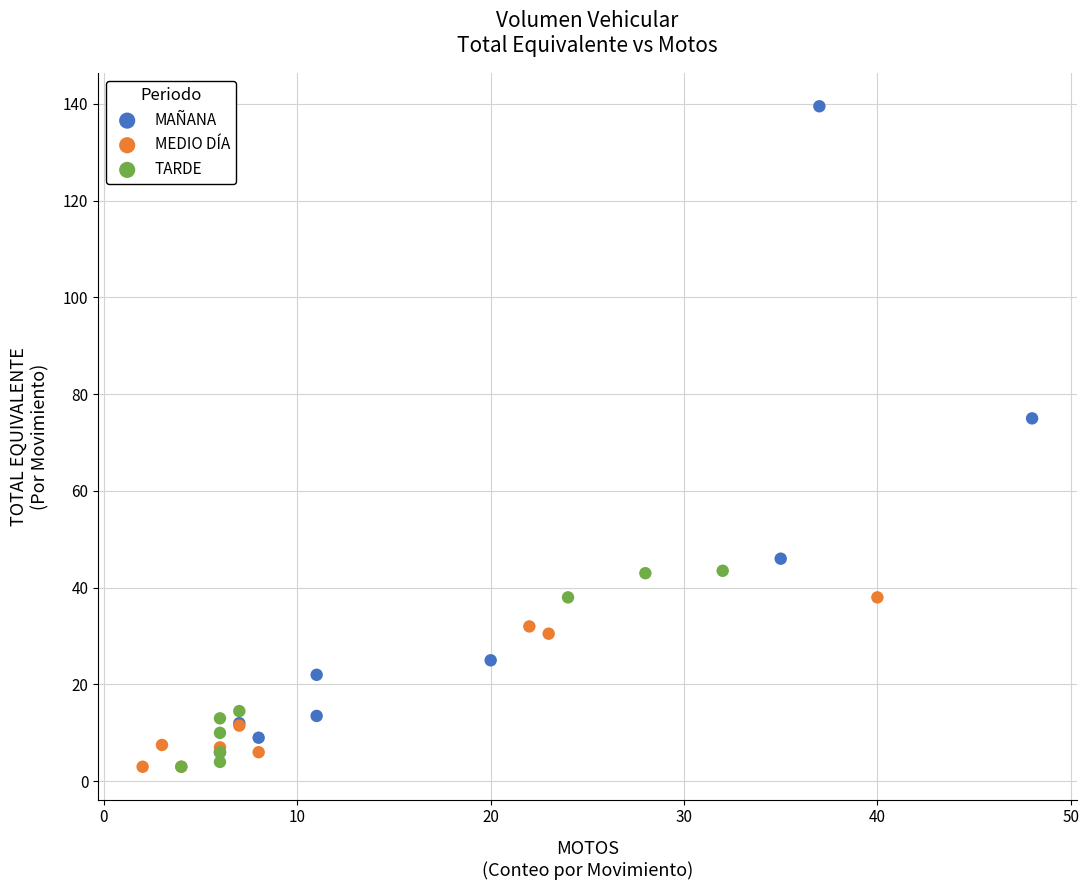

Which series contains the highest Y value?

MAÑANA